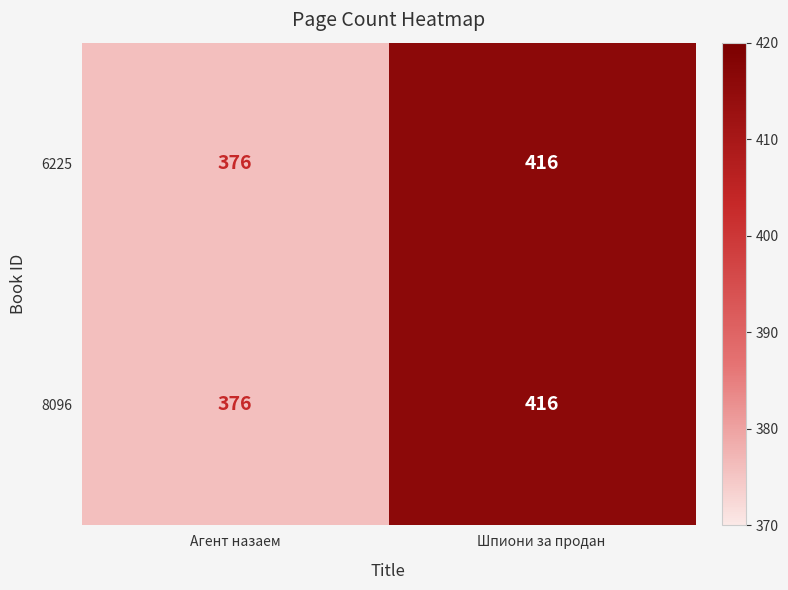

At which category is the sum across all series the highest?

Шпиони за продан